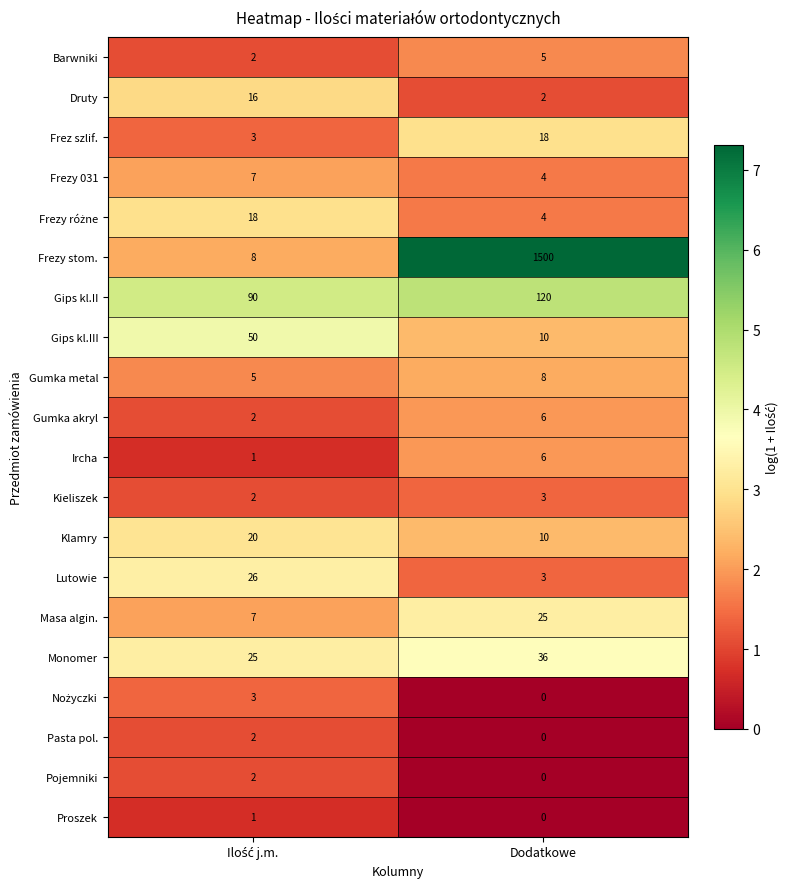

True or false: Gips kl.III has a value of 3 at Dodatkowe.

False